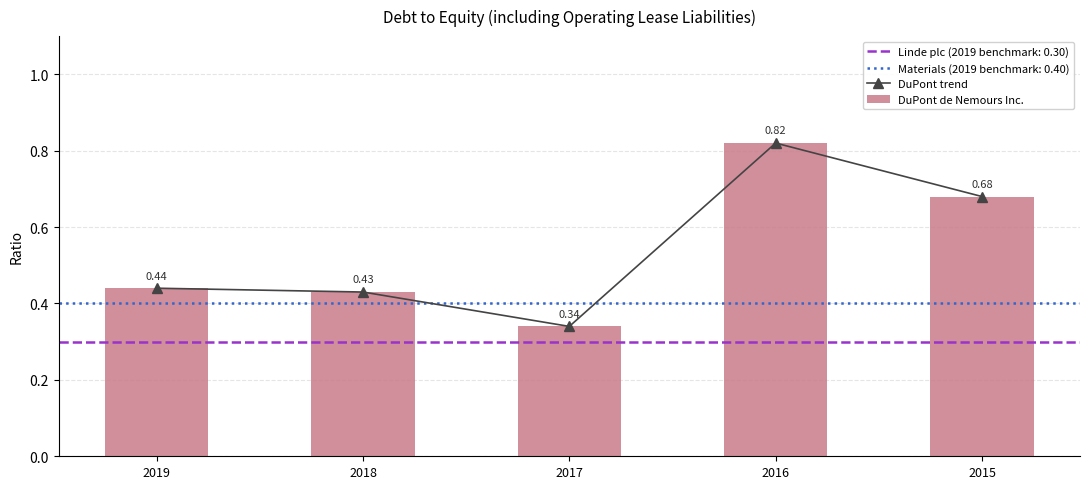

Between 2016 and 2018, which is larger?

2016